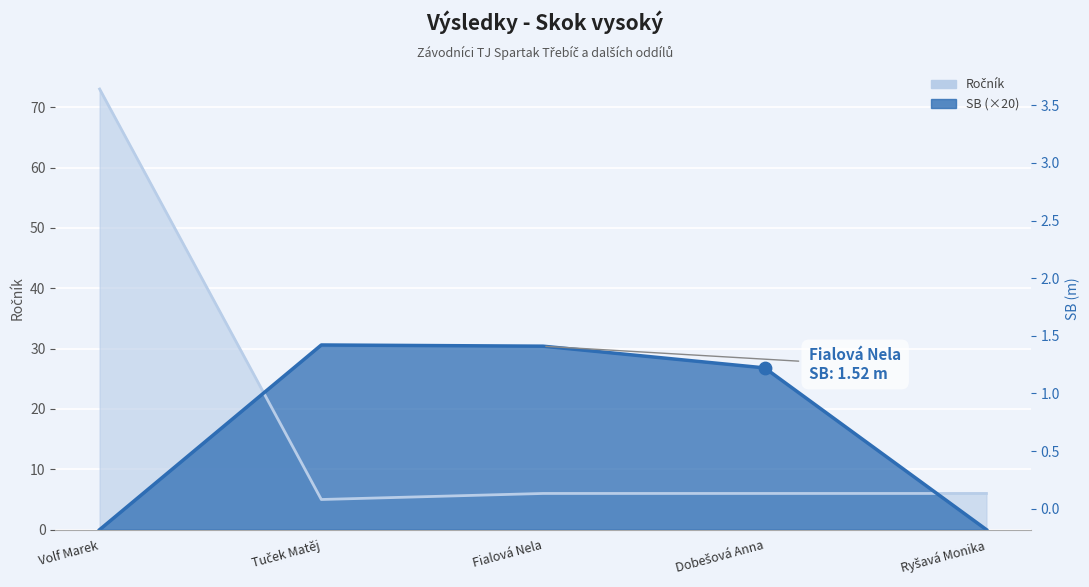

What are all the series names shown in the legend?

Ročník, SB